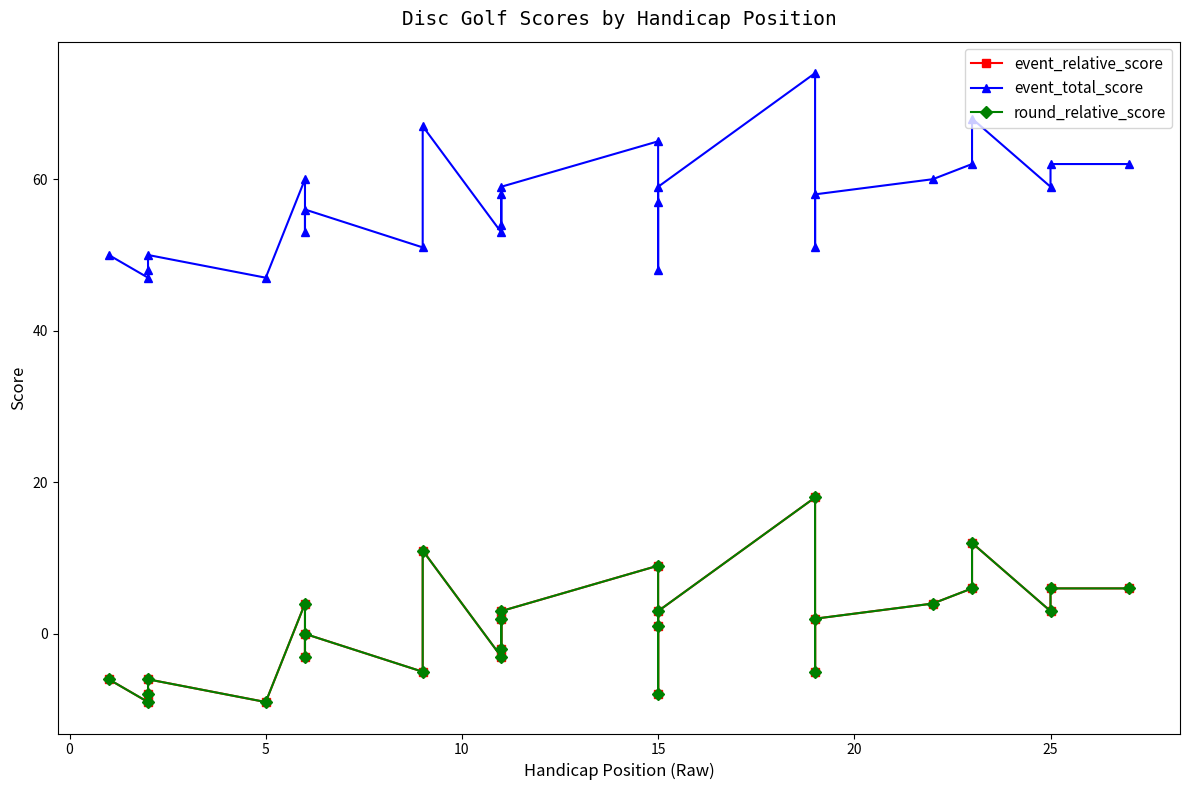

How many series are shown in this chart?

3